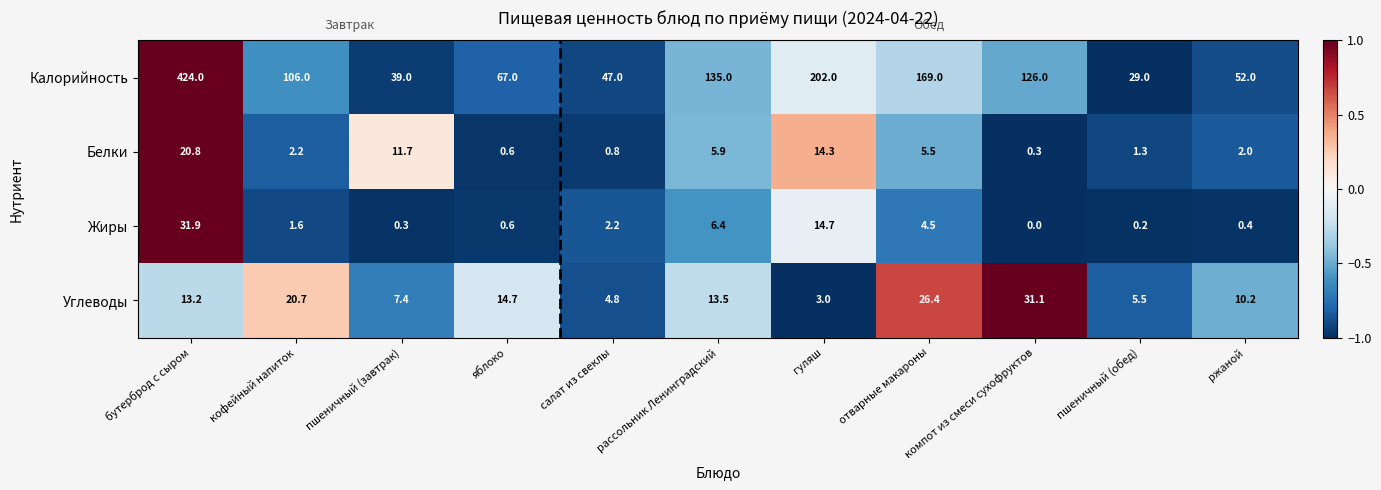

What is the maximum value shown in the chart?

424.0